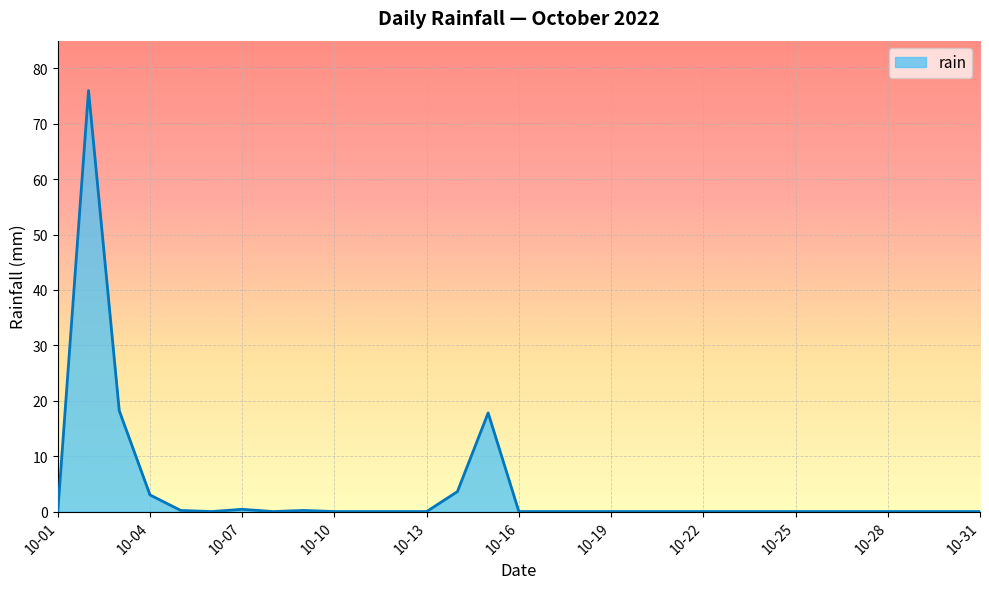

What is the greatest value displayed?

76.0